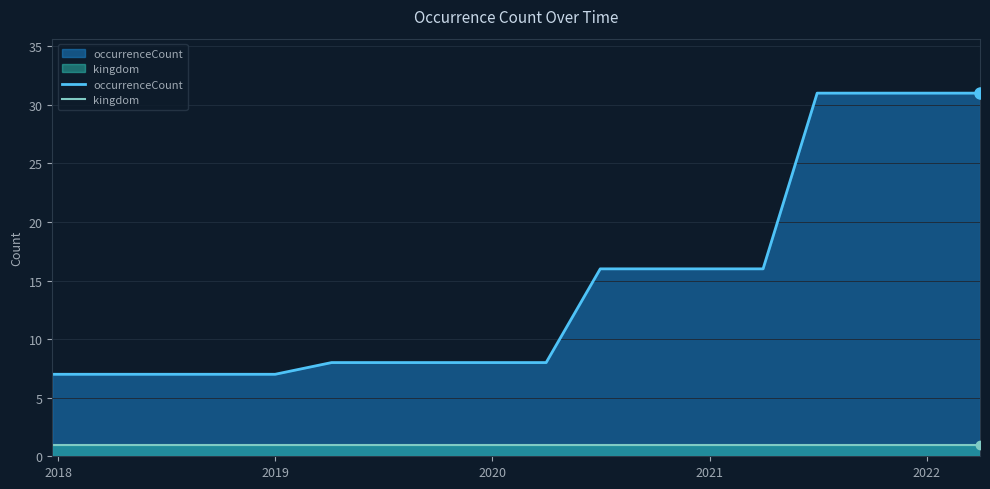

Which series has the widest spread of values?

occurrenceCount